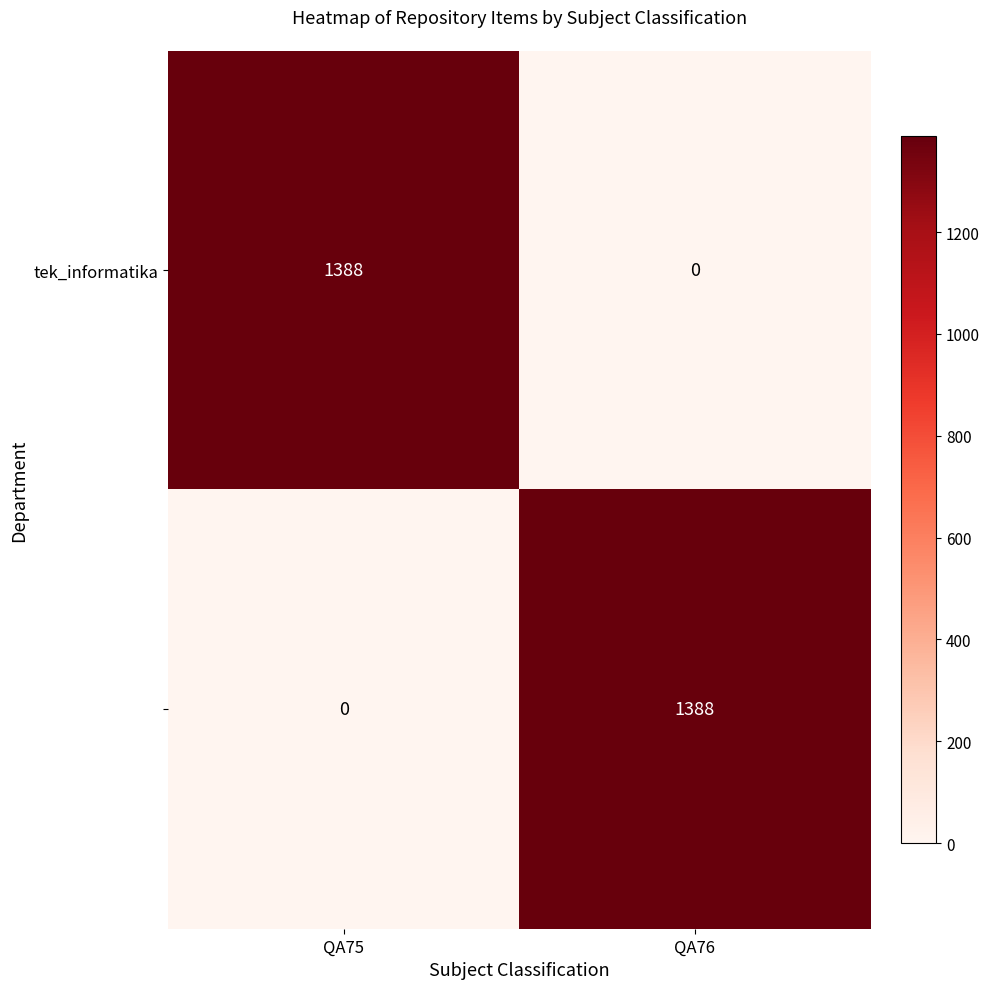

What is the spread (max minus min) of values at QA76?

1388